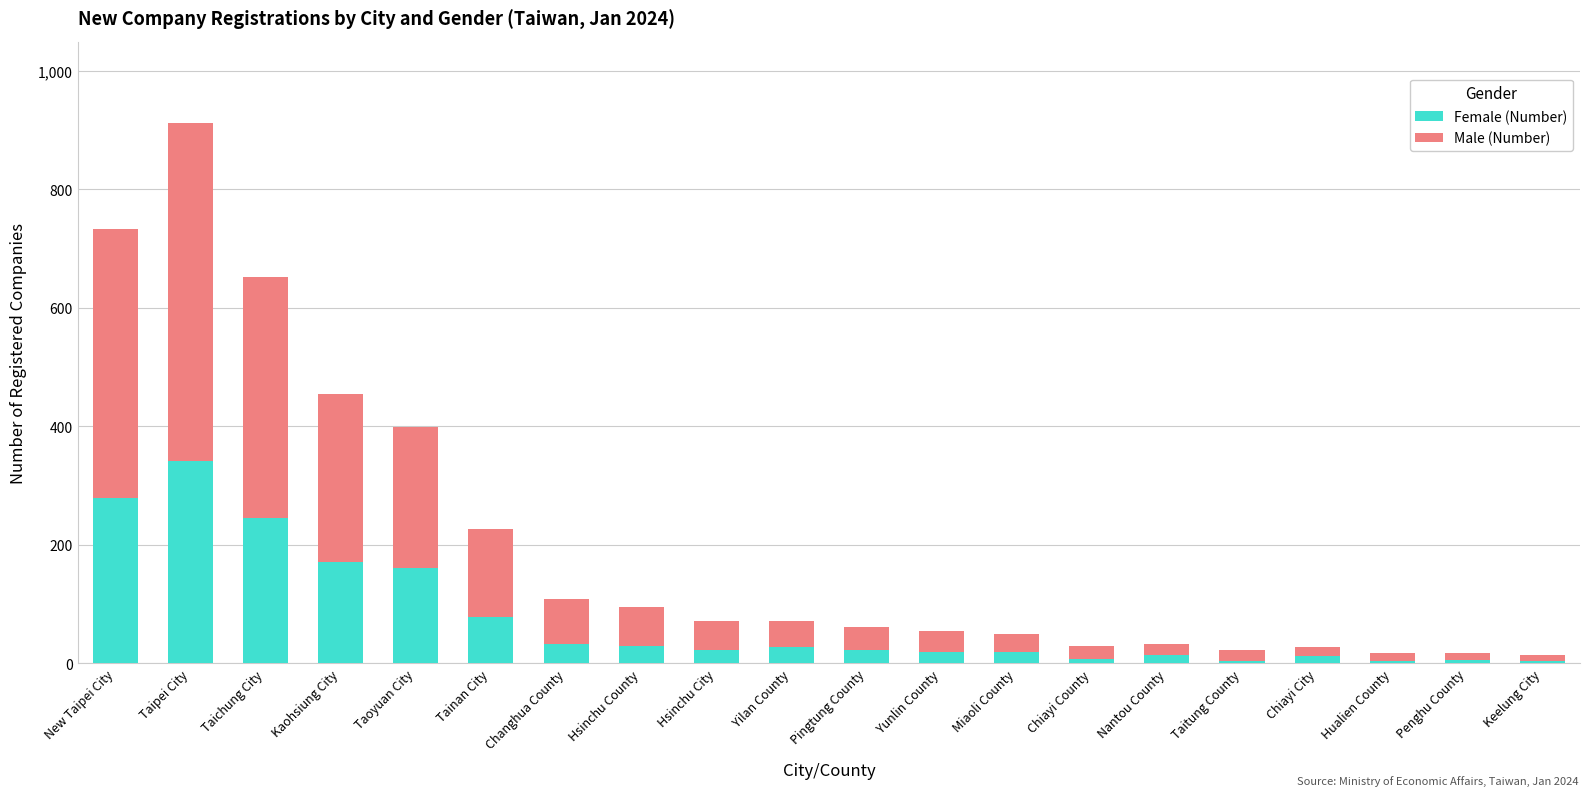

The Female (Number) series shows 22 at Hsinchu City. True or false?

True